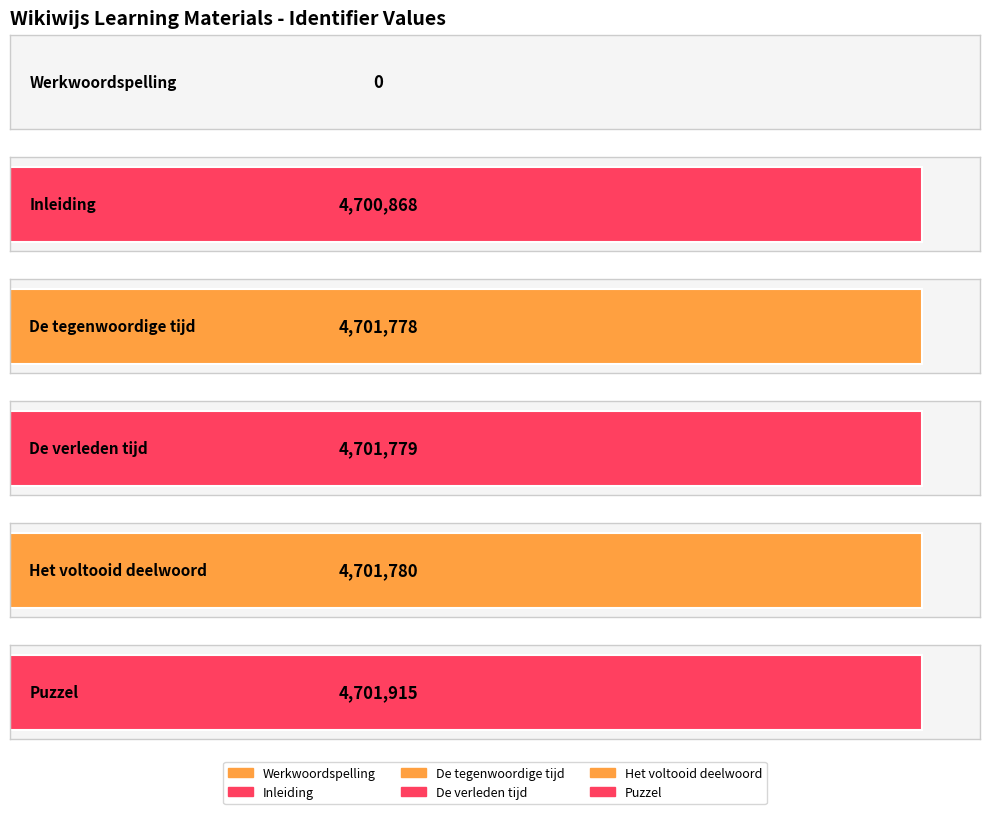

What is the change in value from Werkwoordspelling to De tegenwoordige tijd?

+4701778